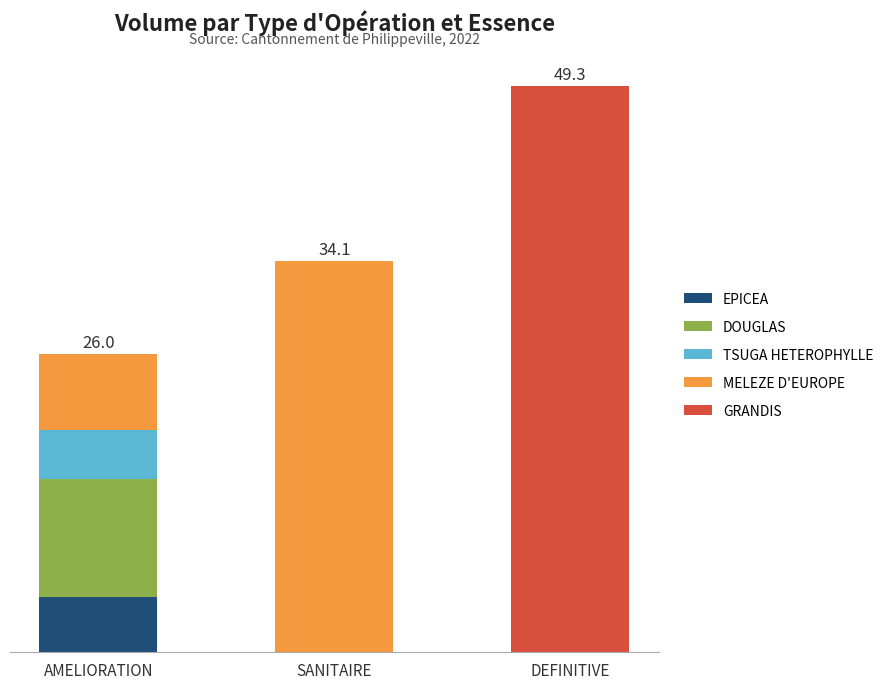

Are the bars horizontal?

No